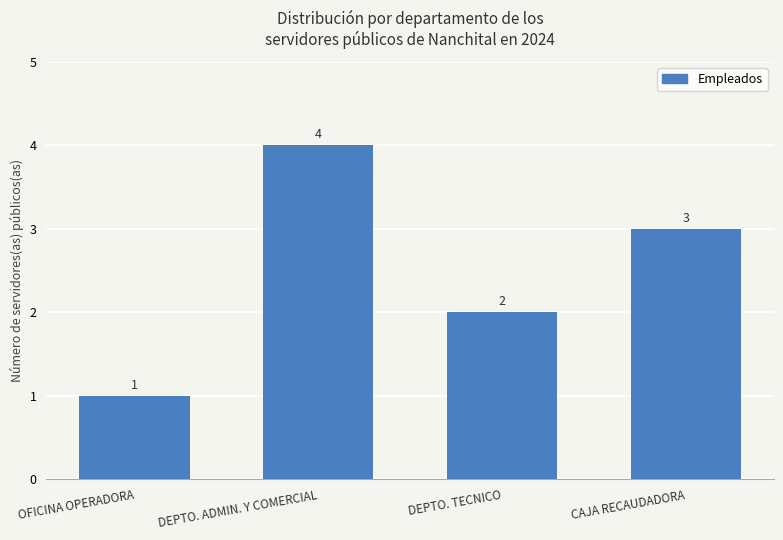

The value at DEPTO. TECNICO is 1. True or false?

False